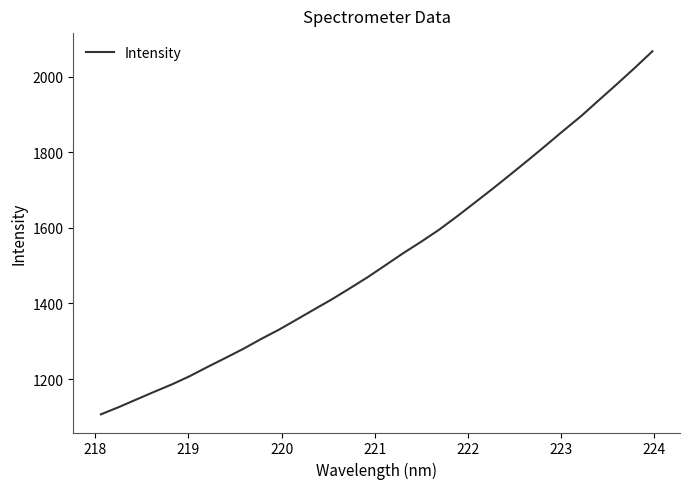

What is the minimum value shown in the chart?

1106.5